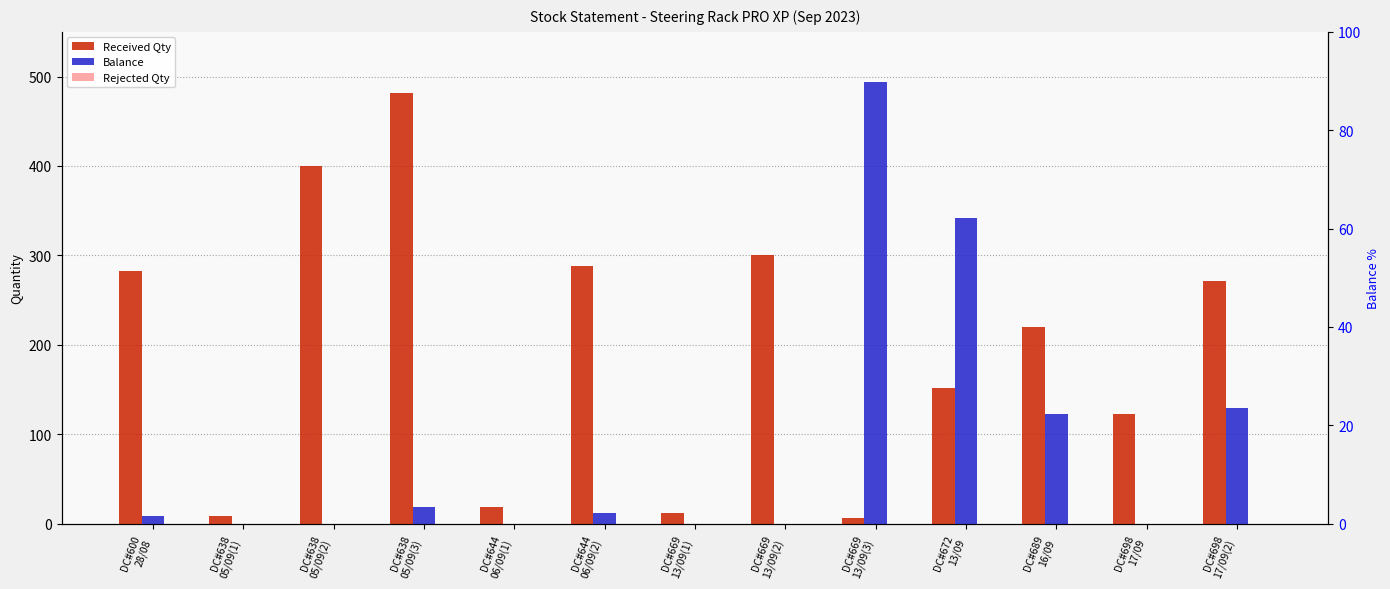

What is the sum of the Balance values at DC#600
28/08 and DC#669
13/09(2)?

8